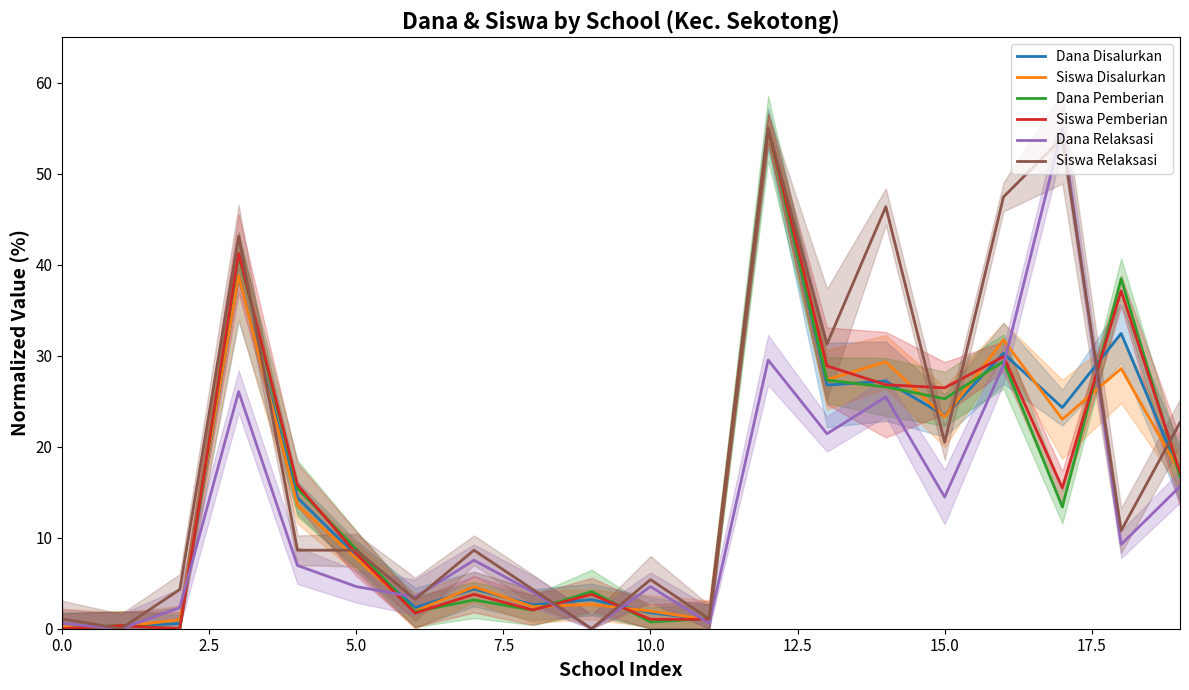

What are all the series names shown in the legend?

Dana Disalurkan, Siswa Disalurkan, Dana Pemberian, Siswa Pemberian, Dana Relaksasi, Siswa Relaksasi